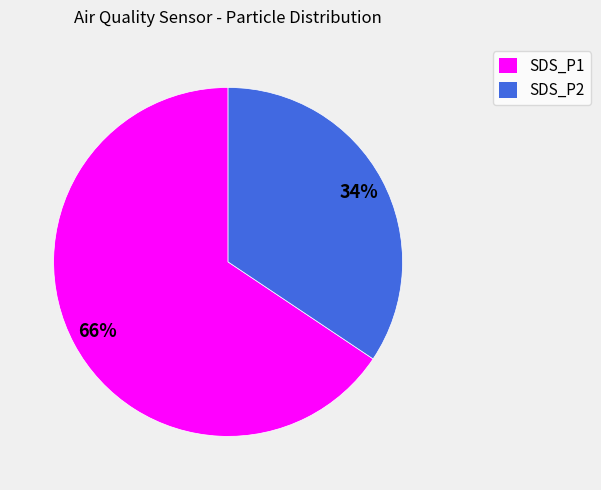

Do SDS_P1 and SDS_P2 together represent more than half of the pie?

Yes